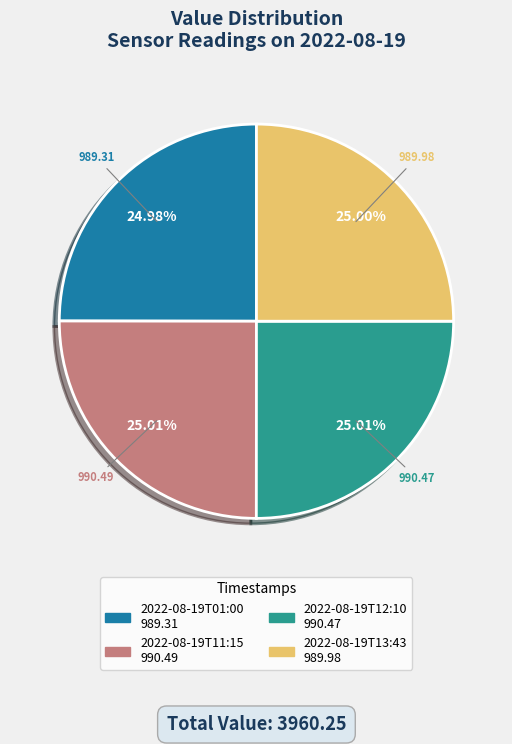

Does 2022-08-19T01:00 account for over 50% of the chart?

No